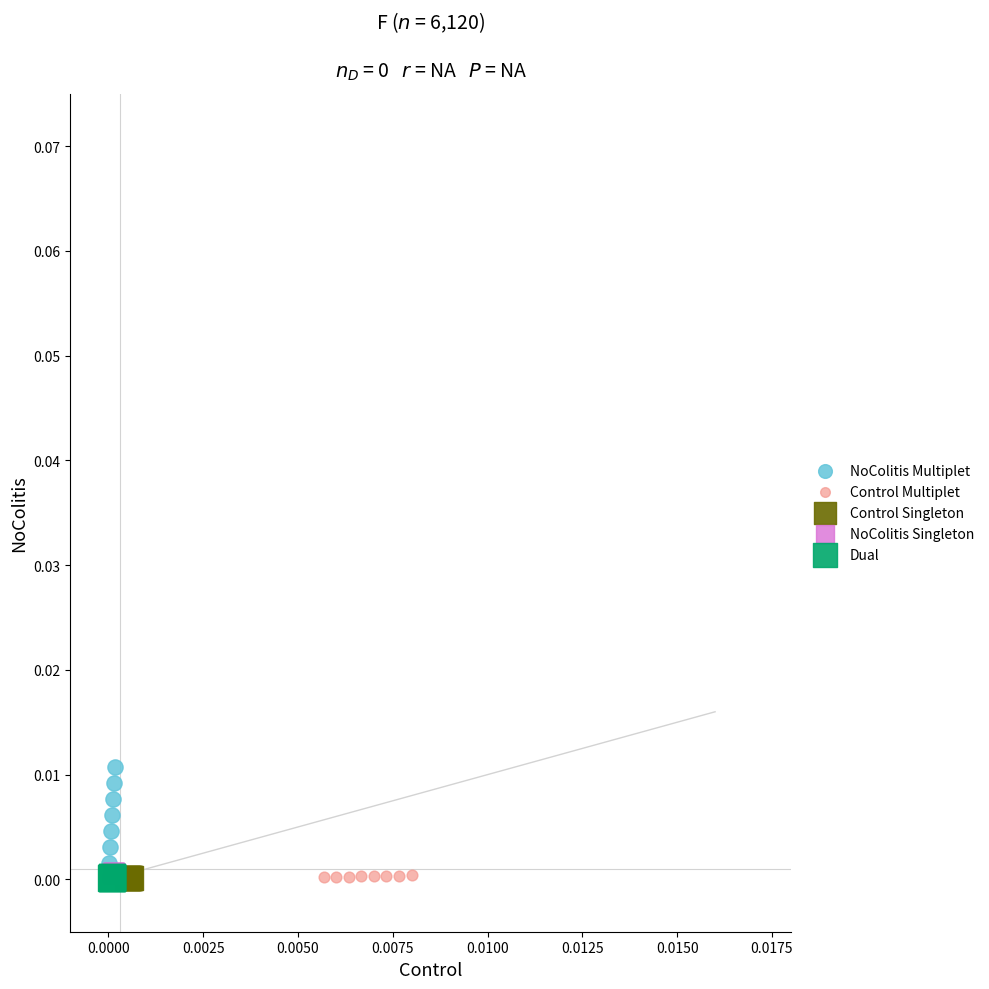

Which series reaches the maximum Y coordinate?

NoColitis Multiplet